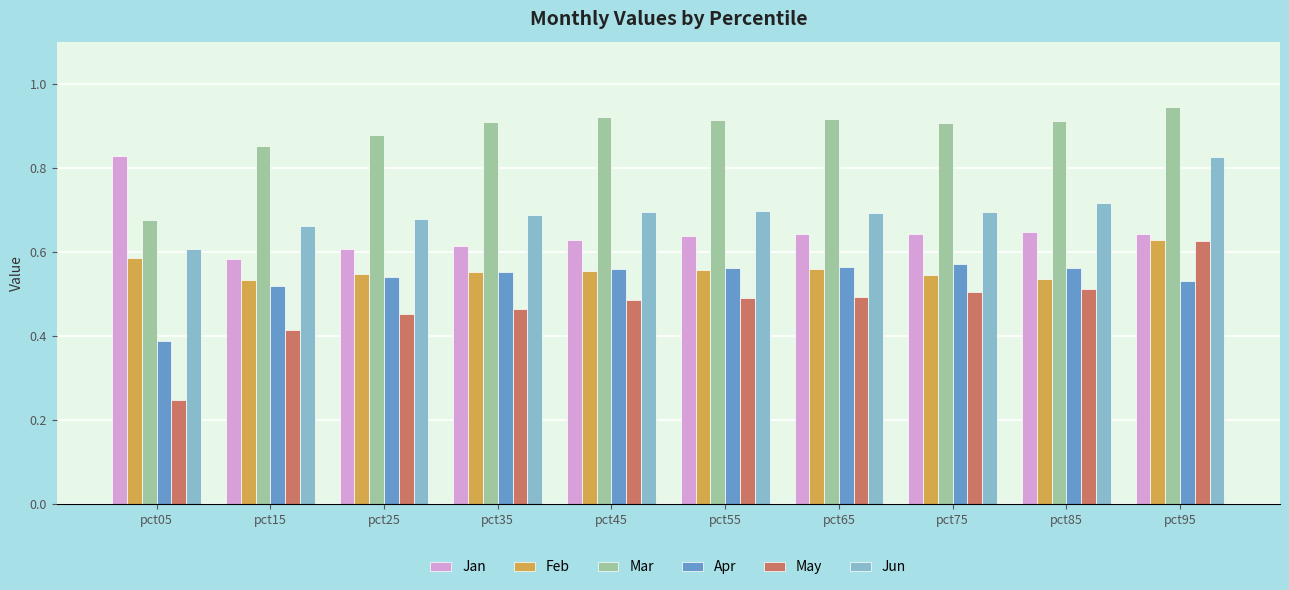

The value of Jan at pct95 is 1.1. True or false?

False